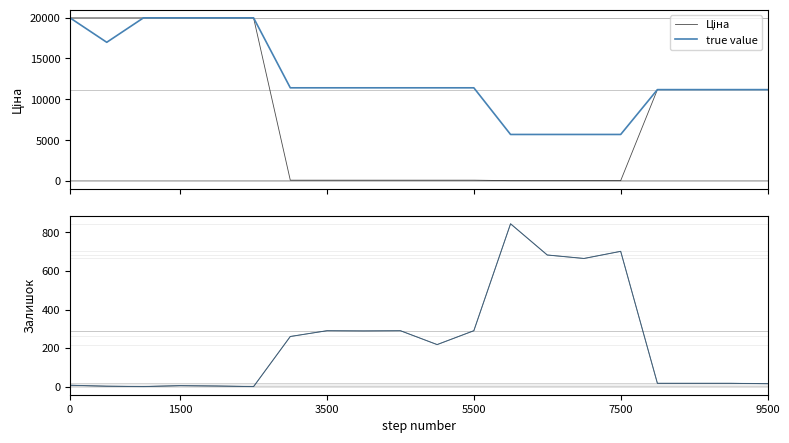

What is the difference between the second highest and second lowest values in the Ціна series?

19907.1